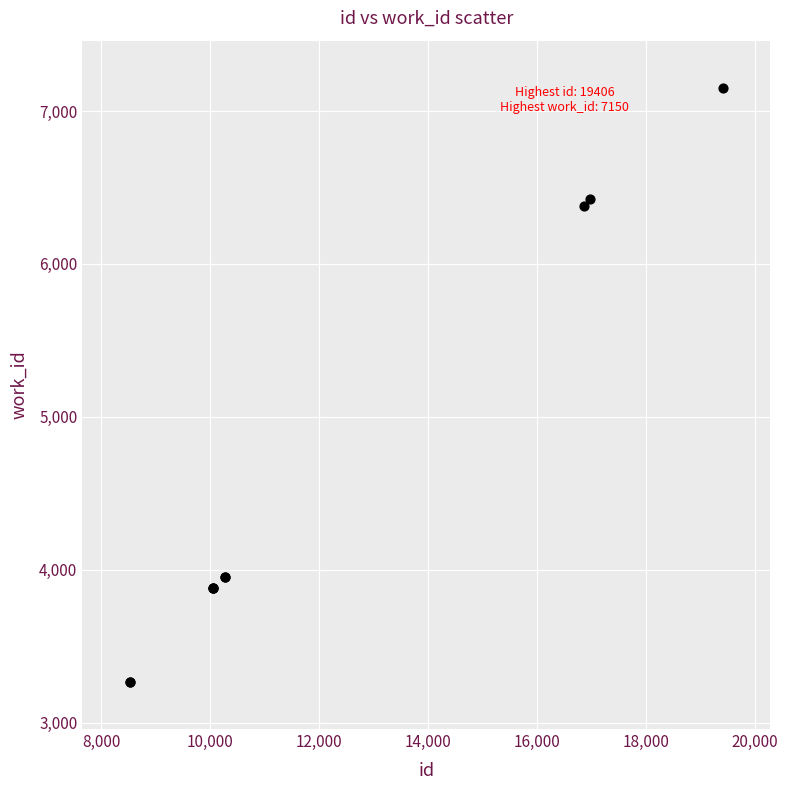

What Y value in the scatter plot is closest to 5209?

6379